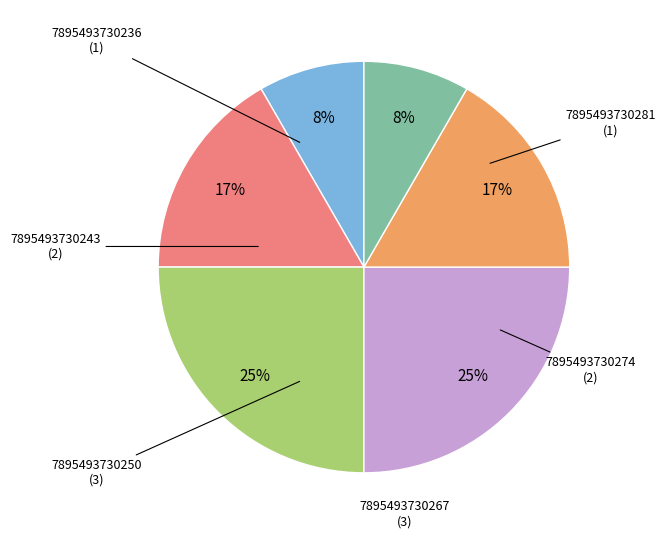

Is there any slice that represents more than half of the pie?

No